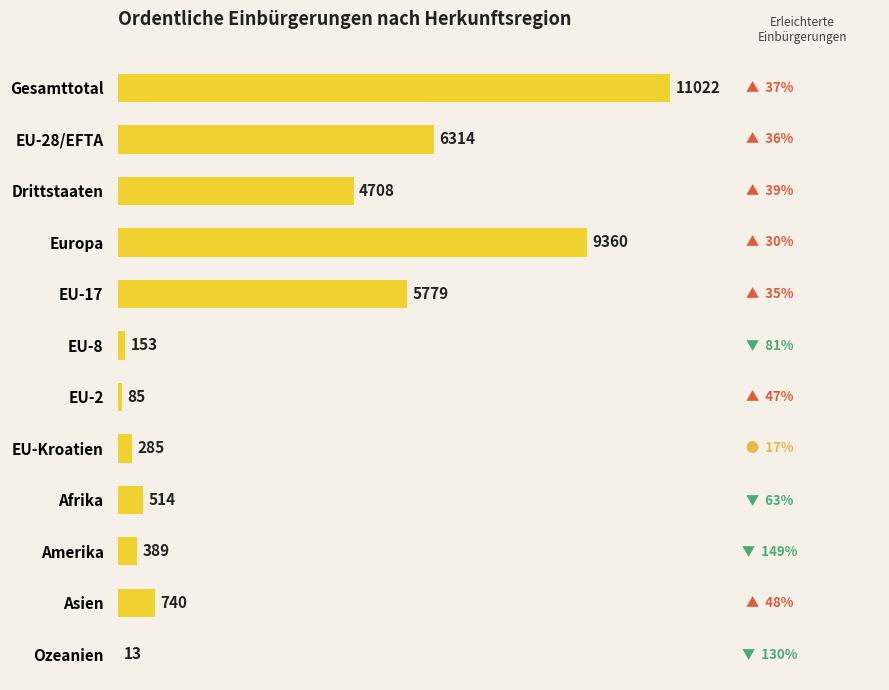

Reading top to bottom, what are all the values shown in this chart?

Gesamttotal=11022	EU-28/EFTA=6314	Drittstaaten=4708	Europa=9360	EU-17=5779	EU-8=153	EU-2=85	EU-Kroatien=285	Afrika=514	Amerika=389	Asien=740	Ozeanien=13